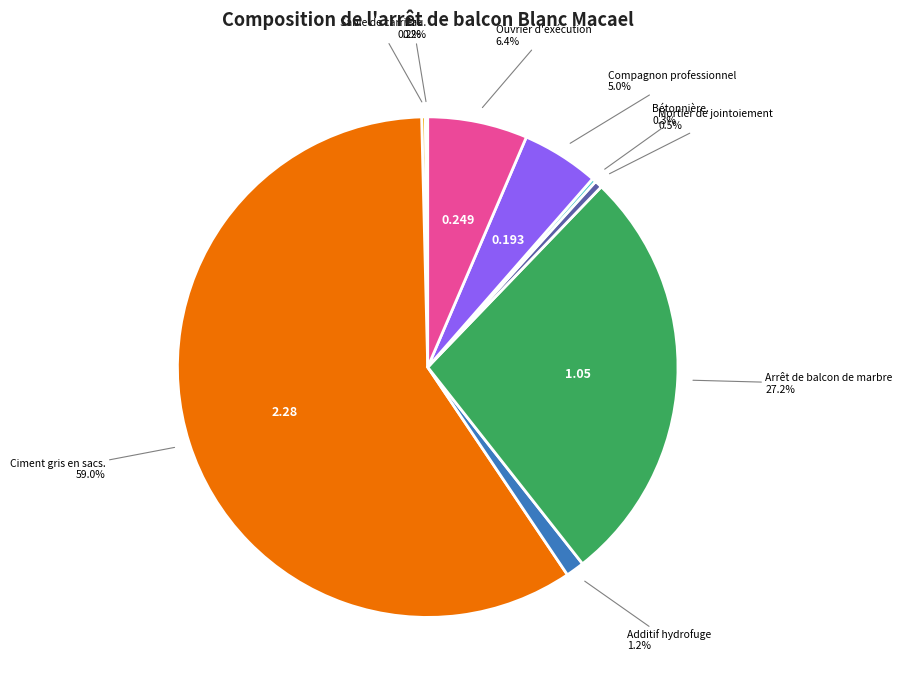

Is there any slice that represents more than half of the pie?

Yes